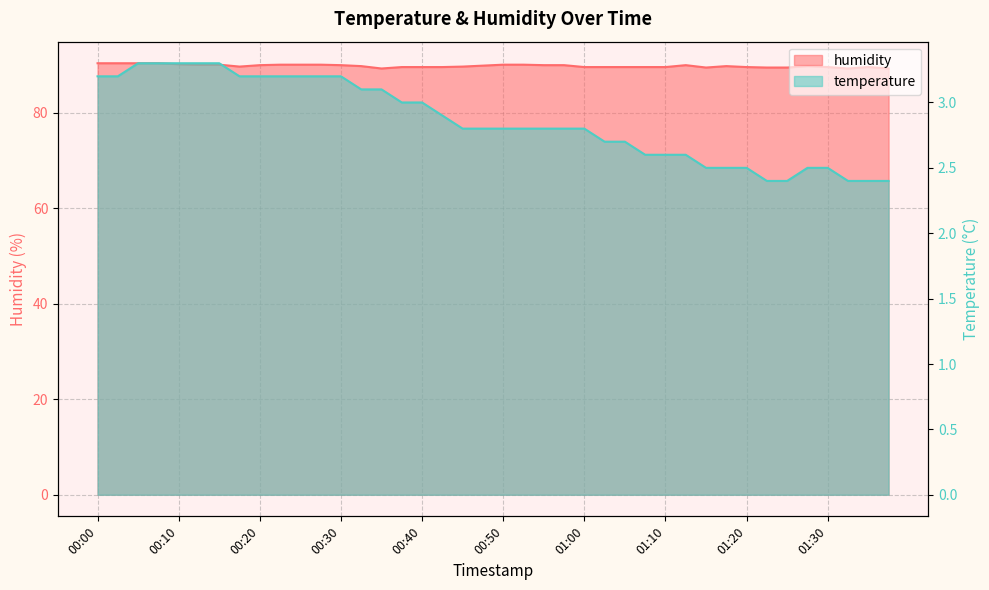

Which series changed the most between 00:00 and 01:22?

humidity